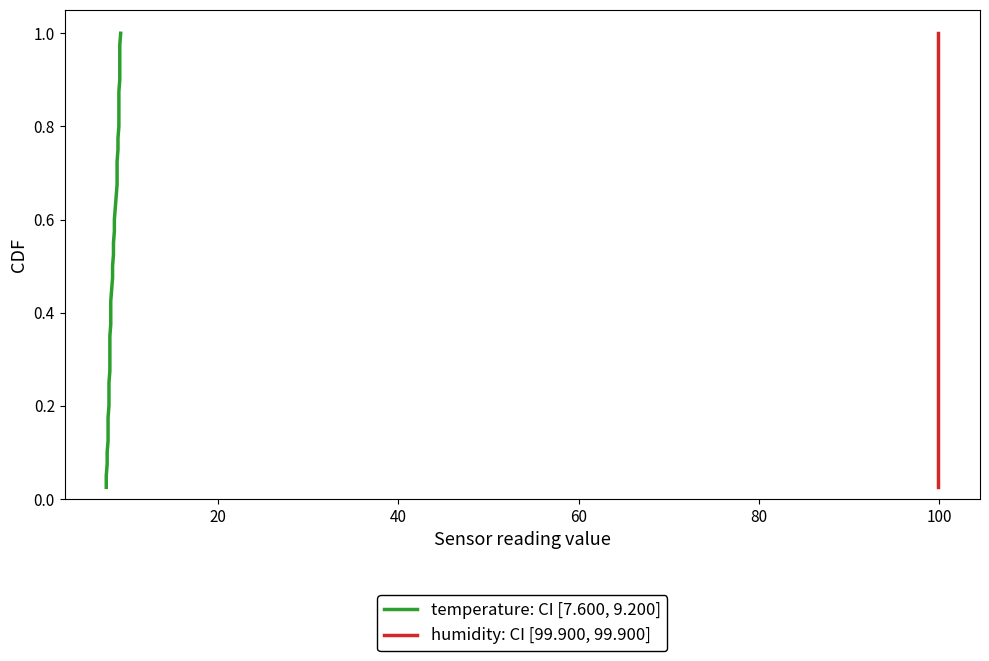

Which series has the largest range (max minus min)?

temperature: CI [7.600, 9.200]